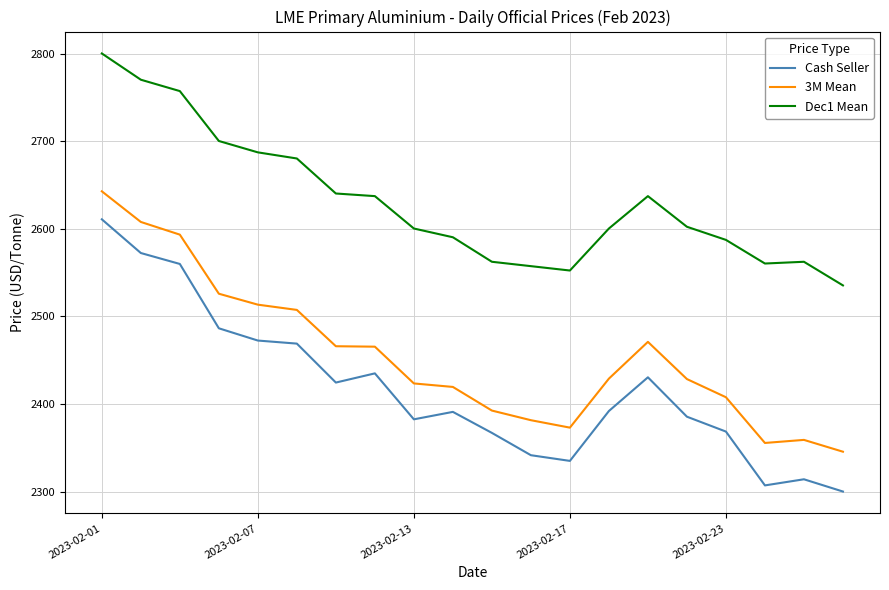

Which series has the largest range (max minus min)?

Cash Seller